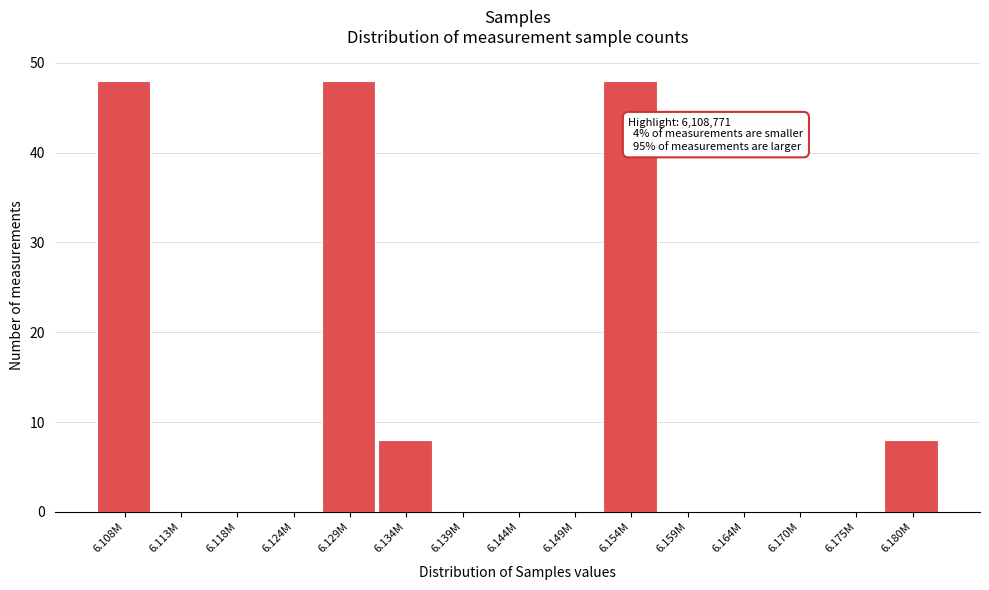

Reading left to right, extract all data points from this chart.

6.108M=48	6.113M=0	6.118M=0	6.124M=0	6.129M=48	6.134M=8	6.139M=0	6.144M=0	6.149M=0	6.154M=48	6.159M=0	6.164M=0	6.170M=0	6.175M=0	6.180M=8